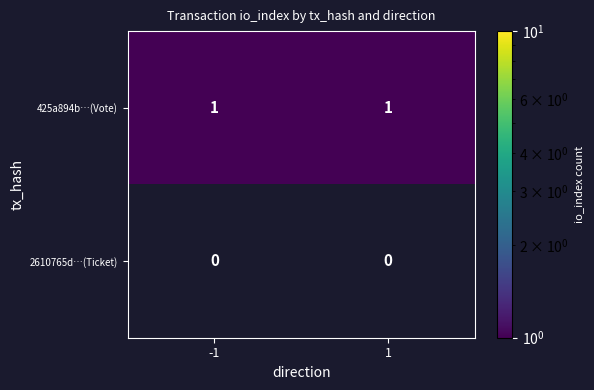

Reading left to right, list all the values displayed in this chart.

425a894b…(Vote): -1=1	1=1
2610765d…(Ticket): -1=0	1=0